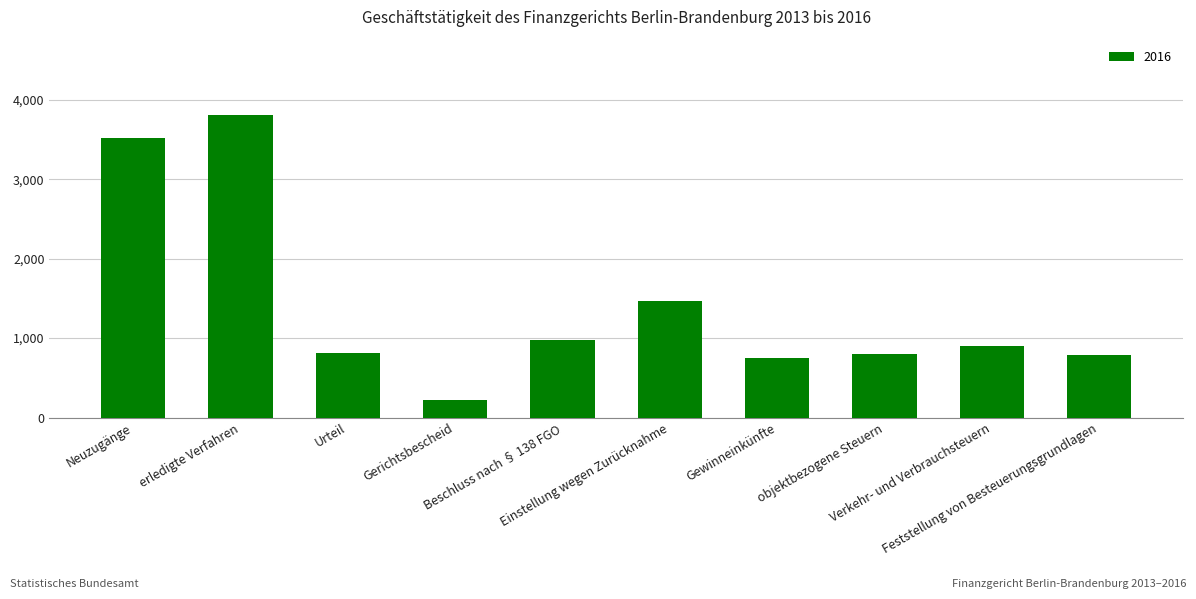

Does the chart contain any negative values?

No